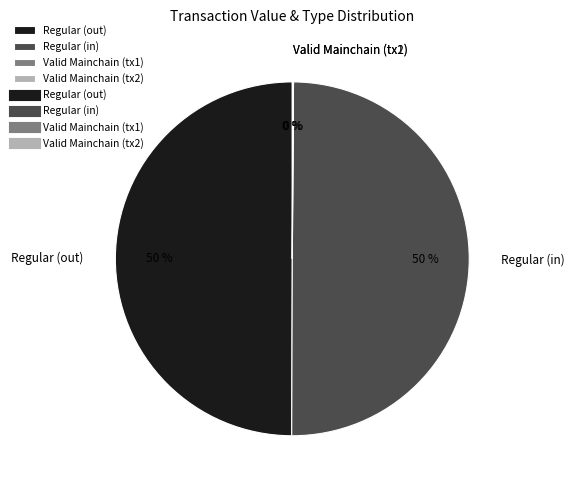

The Regular (out) slice represents 40% of the pie. True or false?

False